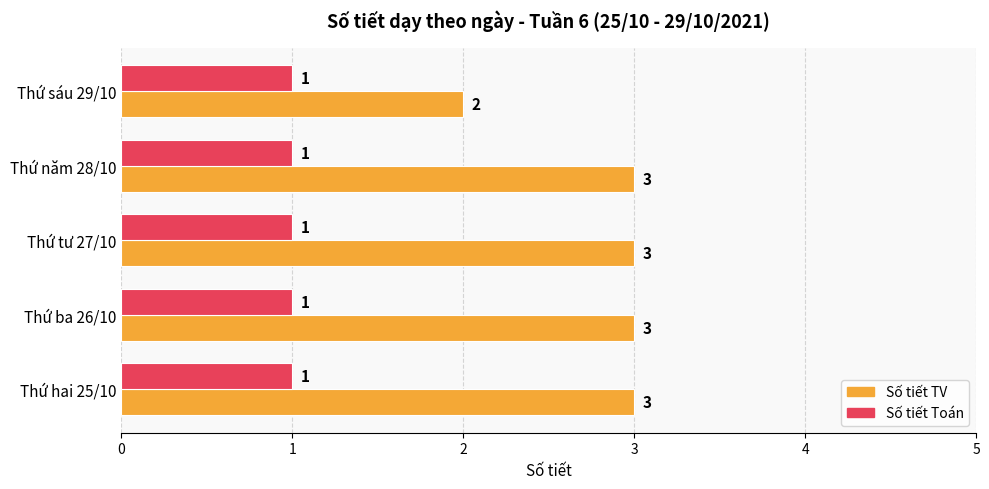

True or false: Số tiết TV has a value of 1 at Thứ tư 27/10.

False